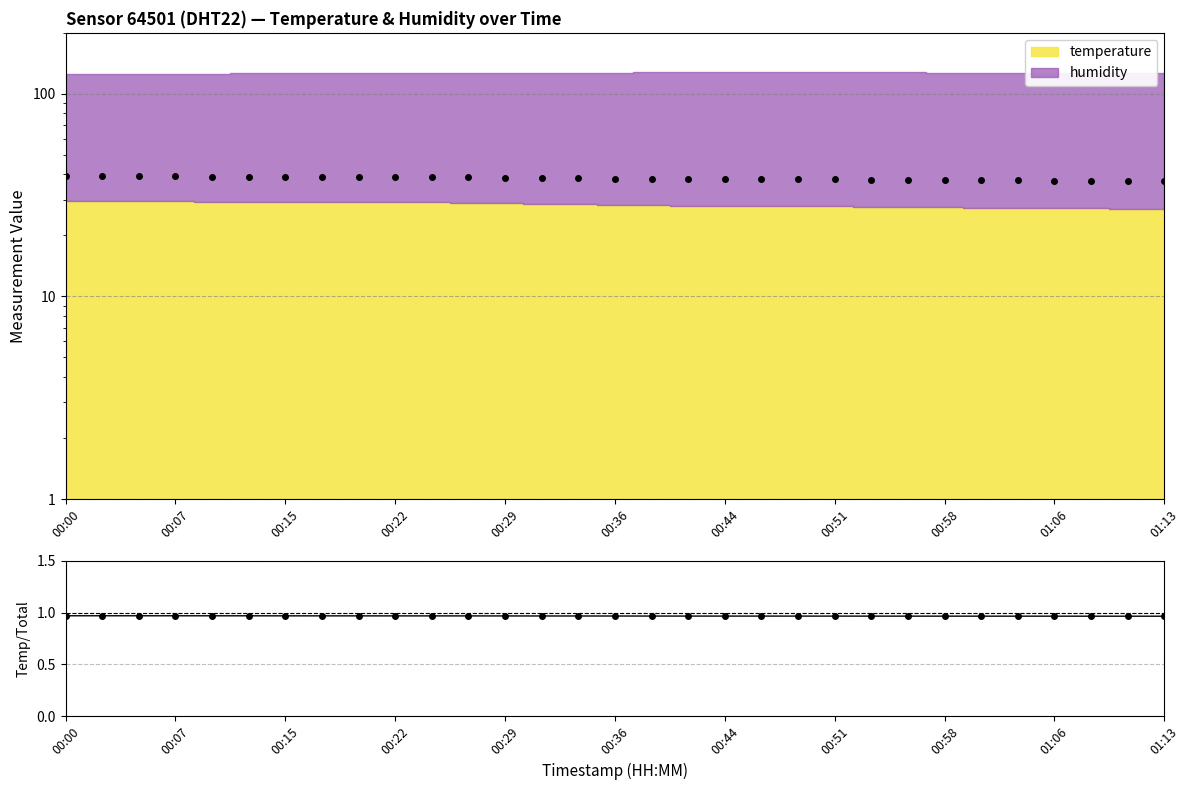

How many categories are shown in the chart?

31